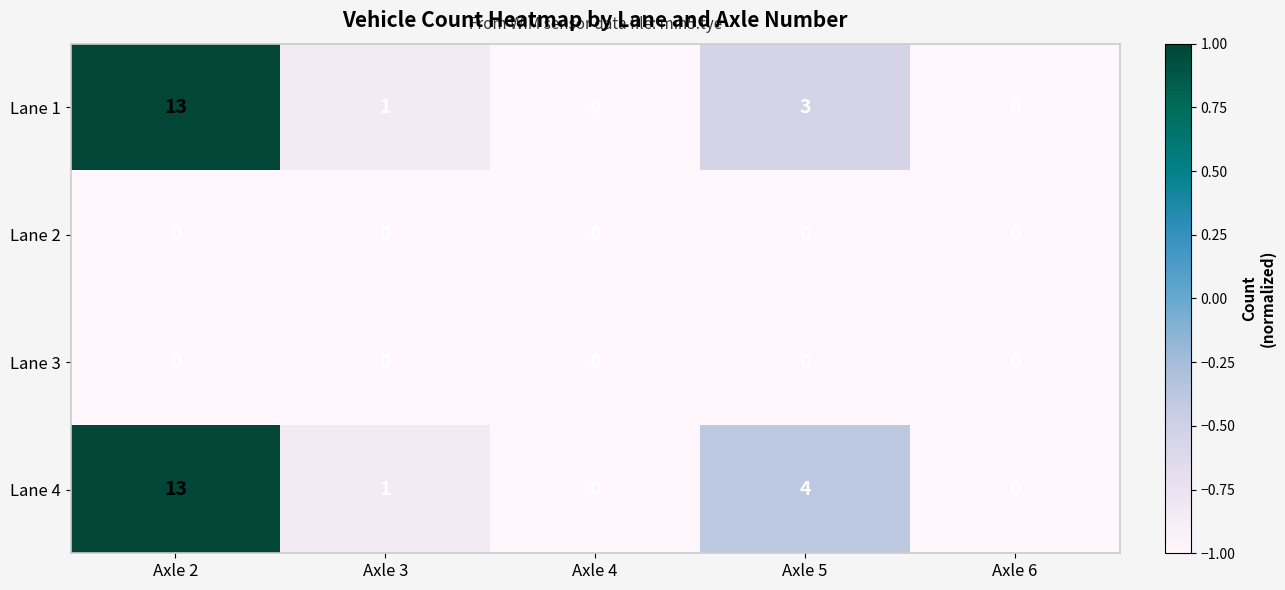

What is the spread (max minus min) of values at Axle 2?

13